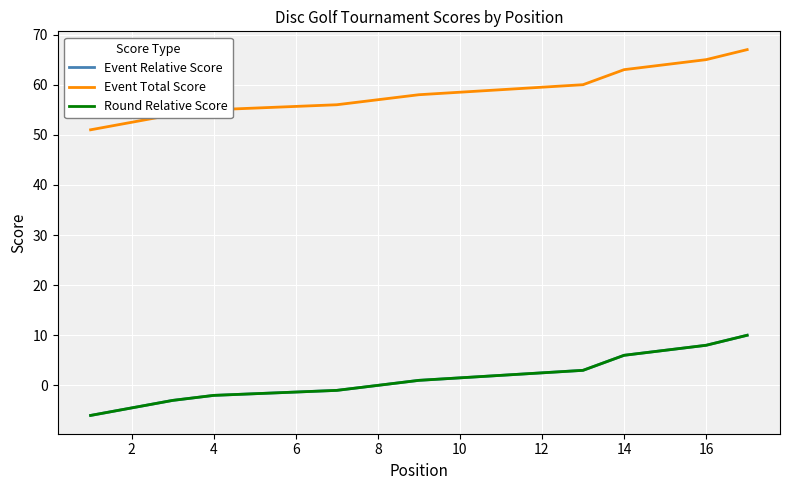

At how many categories does at least one series exceed 21?

17